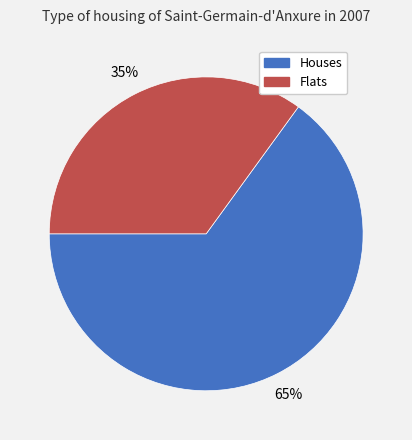

Does any single category account for the majority?

Yes